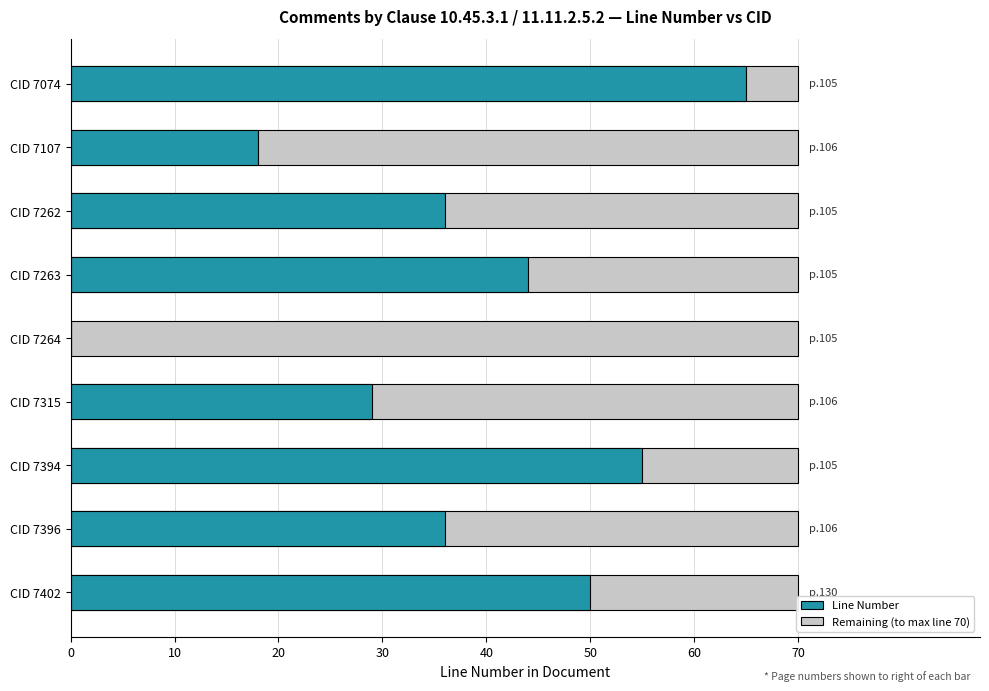

Reading left to right, transcribe all the data shown in this chart.

50	36	55	29	0	44	36	18	65